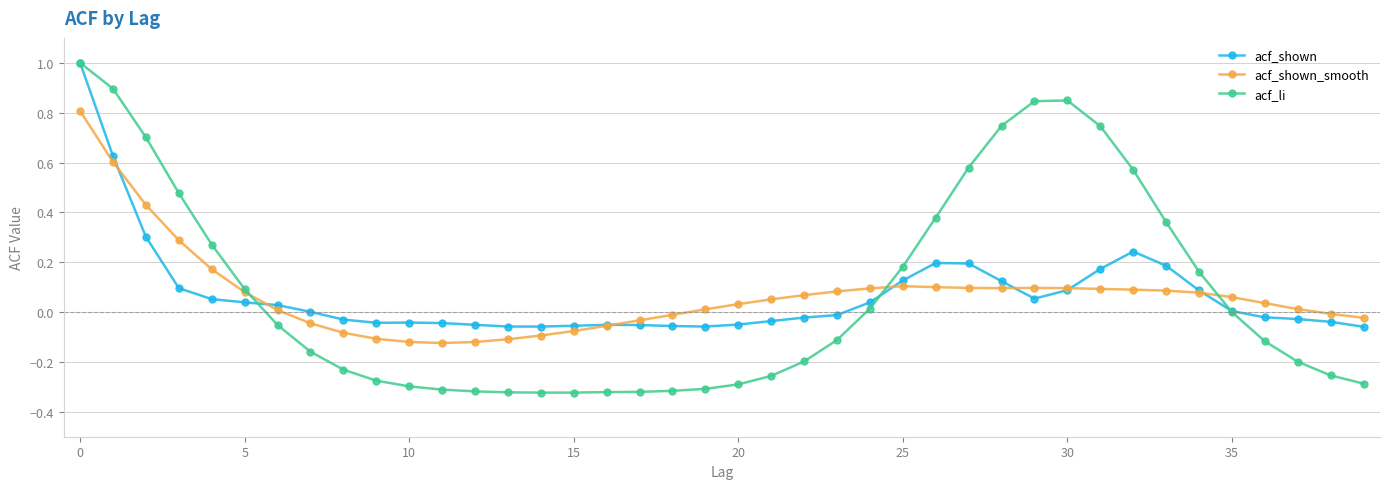

What is the greatest value displayed?

1.0